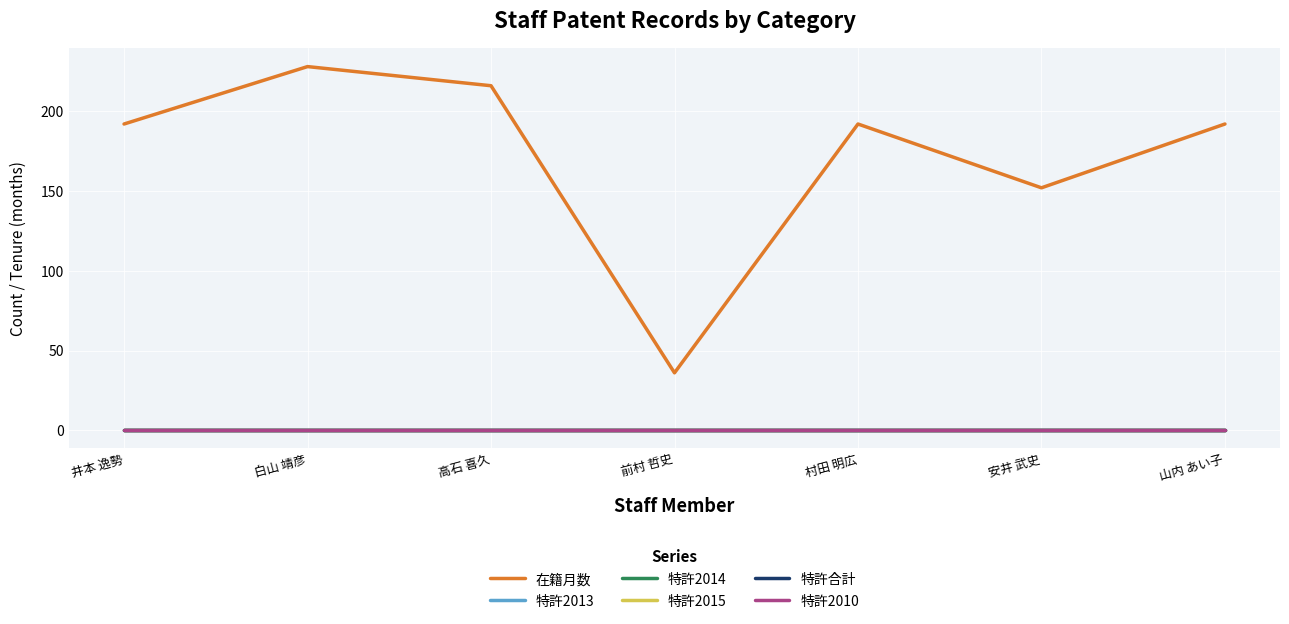

At how many categories does at least one series exceed 90?

6